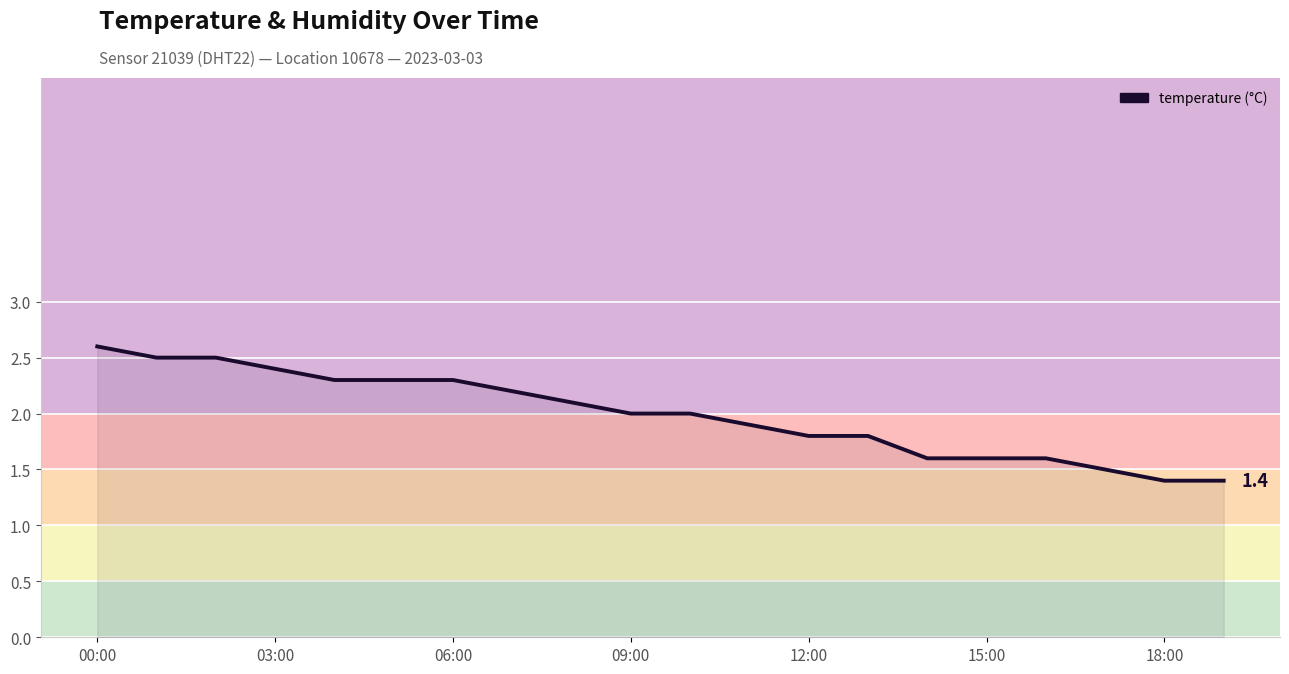

How many lines are shown in the chart?

1